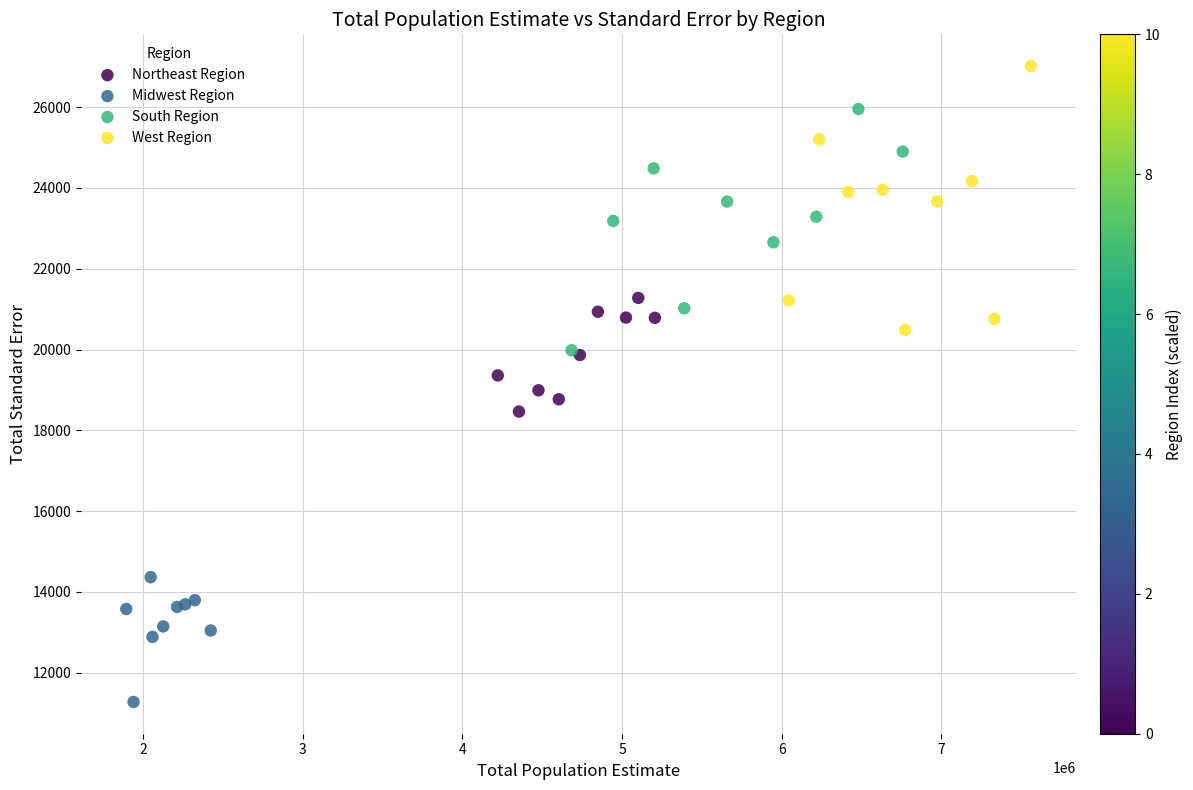

Which series reaches the minimum Y coordinate?

Midwest Region